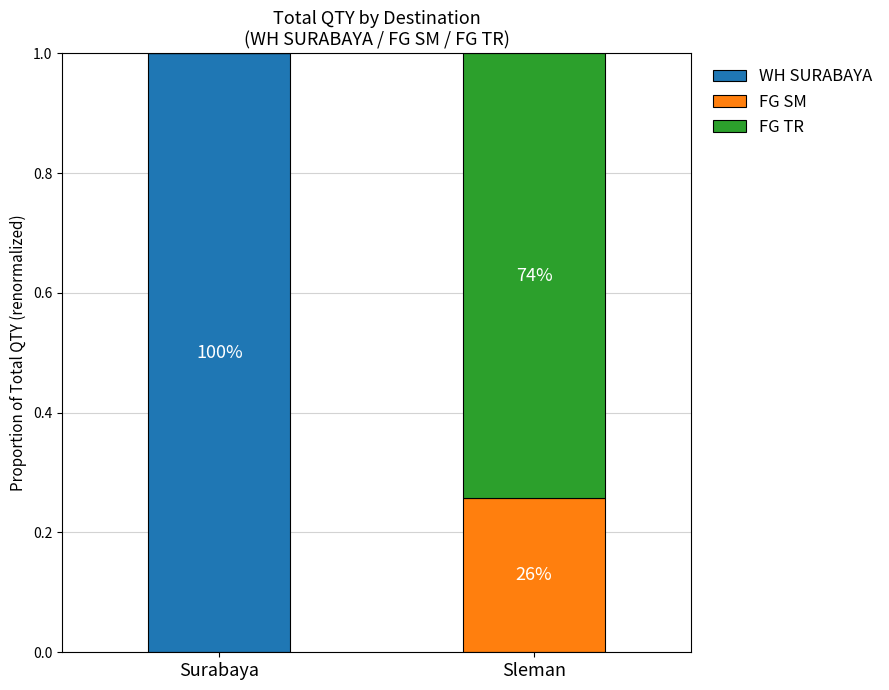

How many FG TR values are between 0 and 1?

2